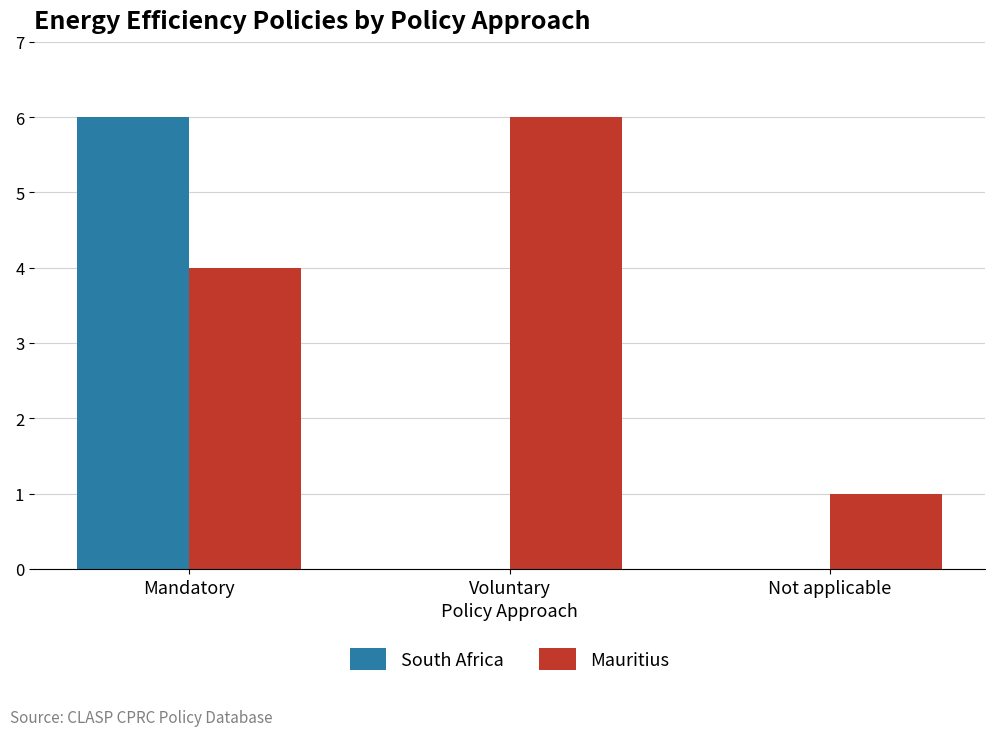

Which category has the highest value in the Mauritius series?

Voluntary